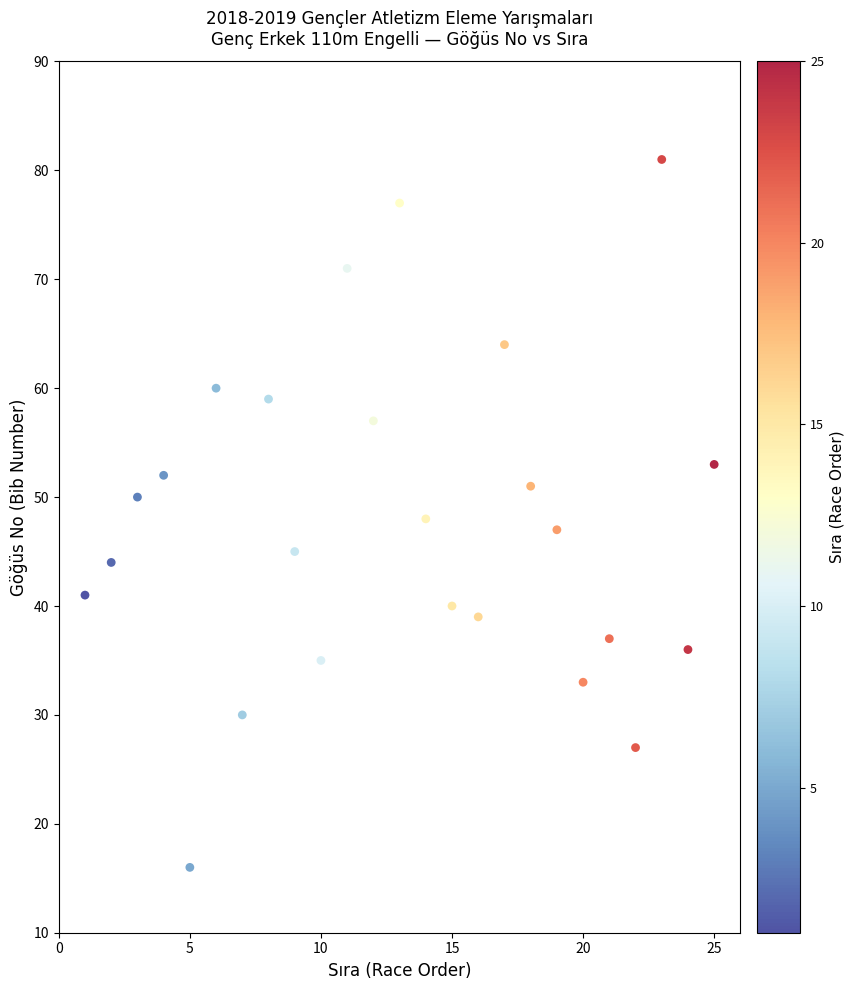

What is the range of Y values (max minus min)?

65